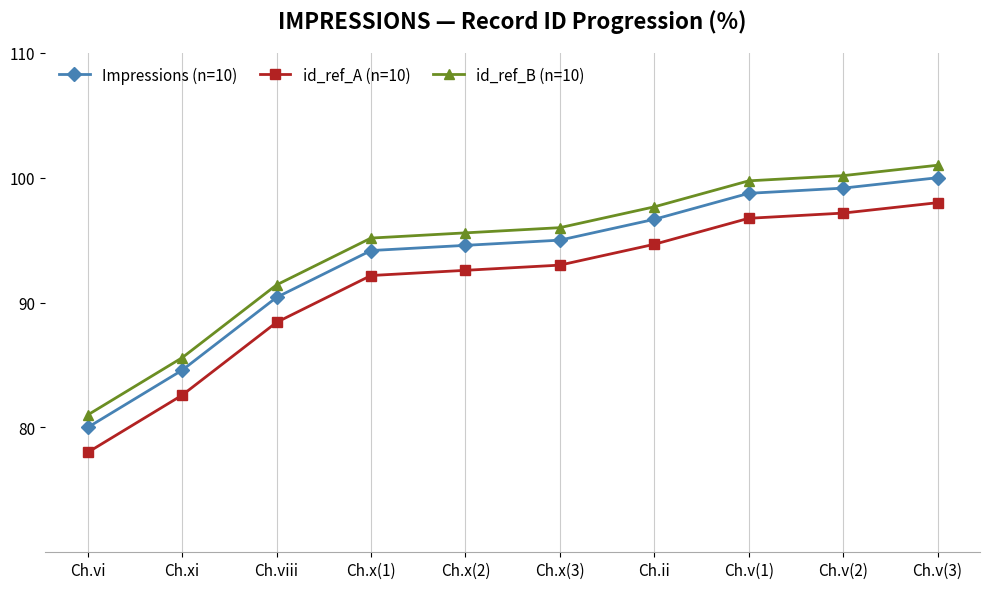

At which category is the sum across all series the highest?

Ch.v(3)